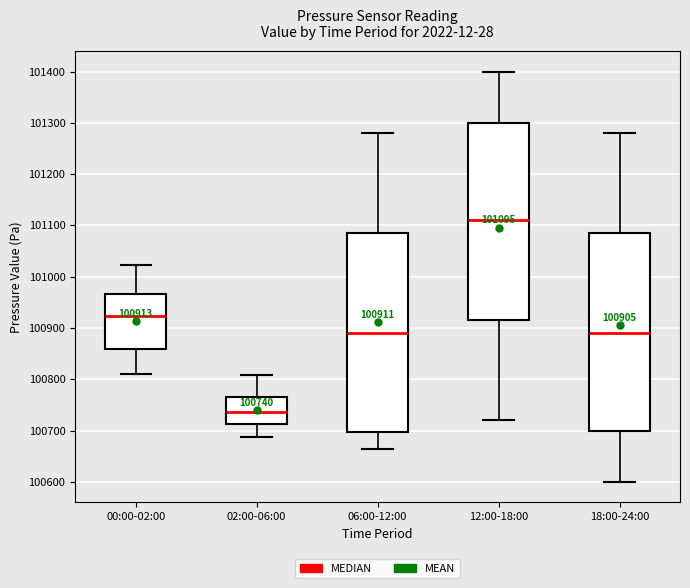

Which box has the highest median line?

12:00-18:00